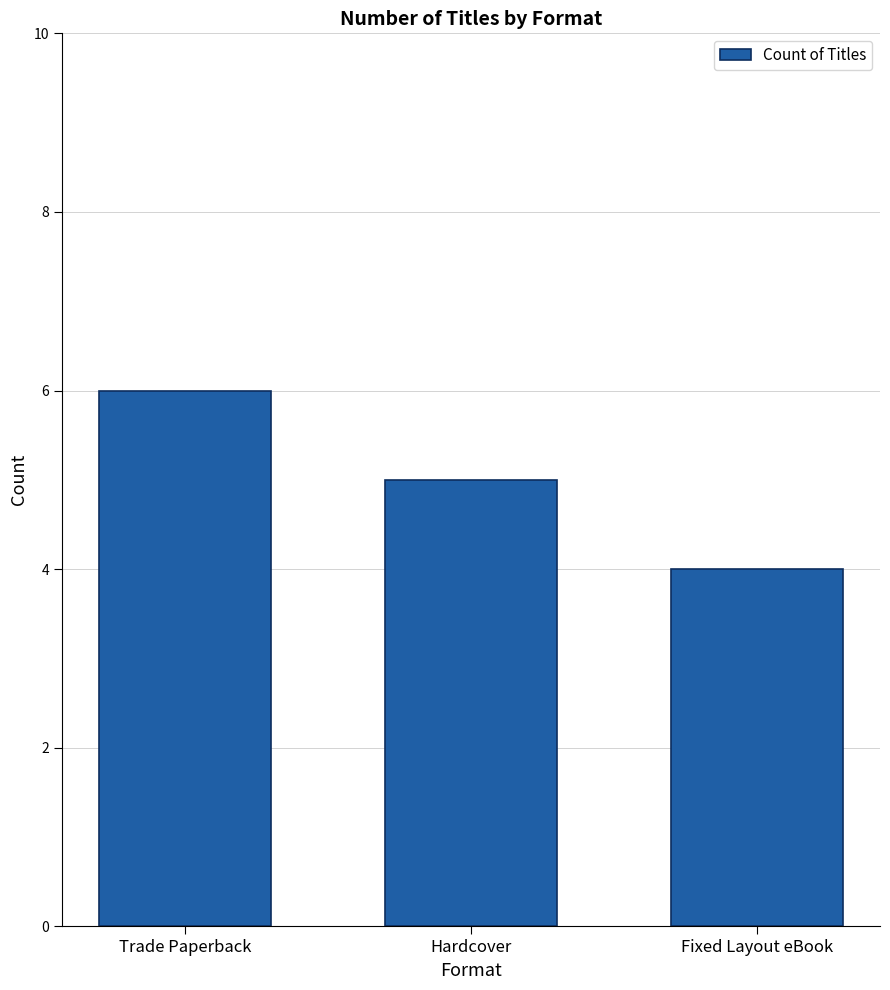

Where is the data nearest to the value 5?

Hardcover